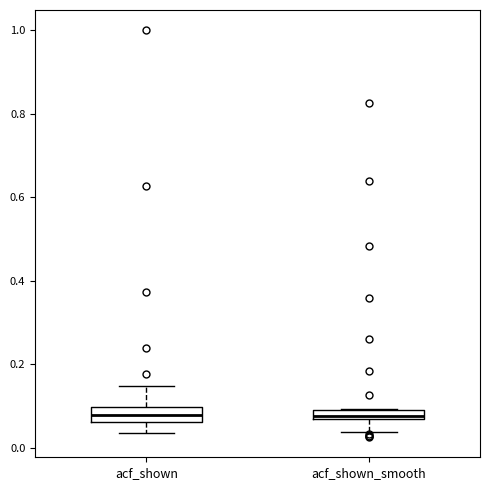

Where is the upper edge of the box for acf_shown on the y-axis? The values are not printed on the chart, so give them approximately, as read against the axis.

0.10